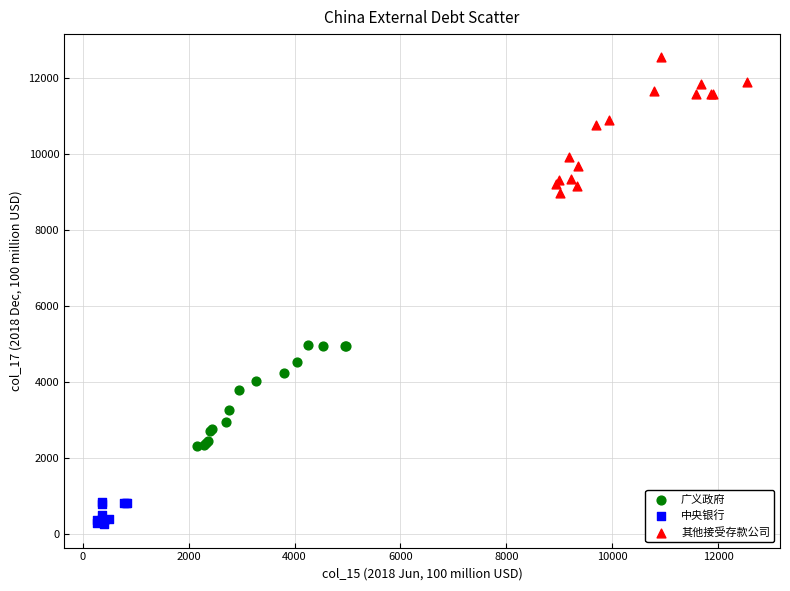

Which series contains the highest Y value?

其他接受存款公司